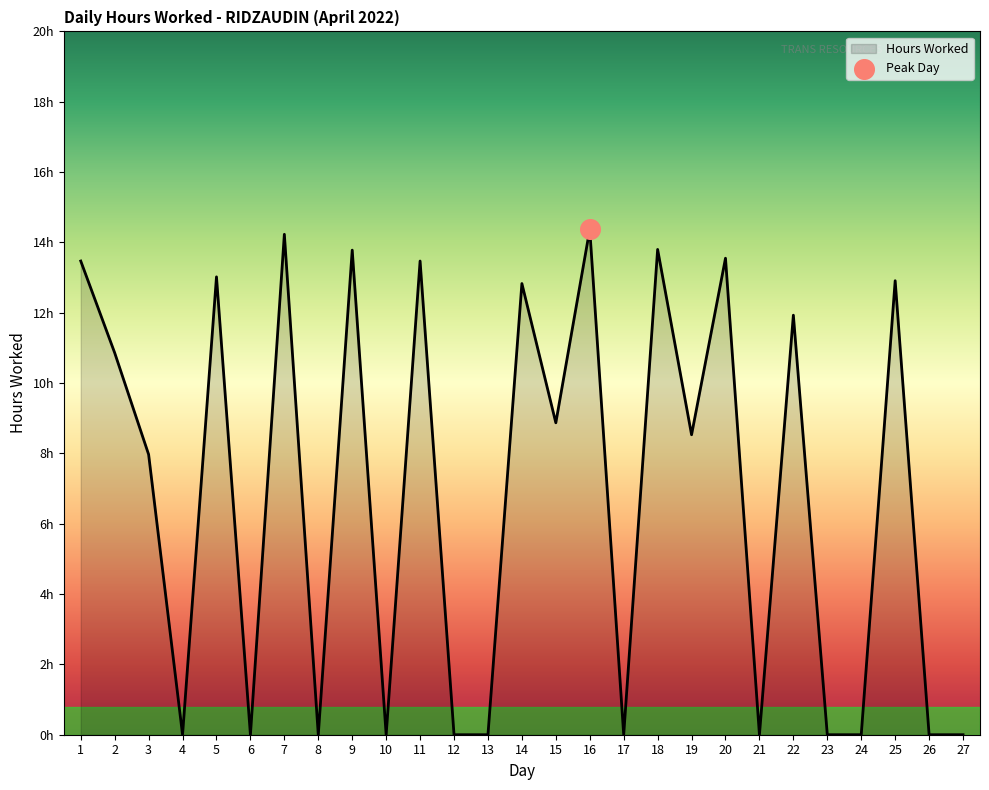

Which has a higher value, 21 or 12?

21